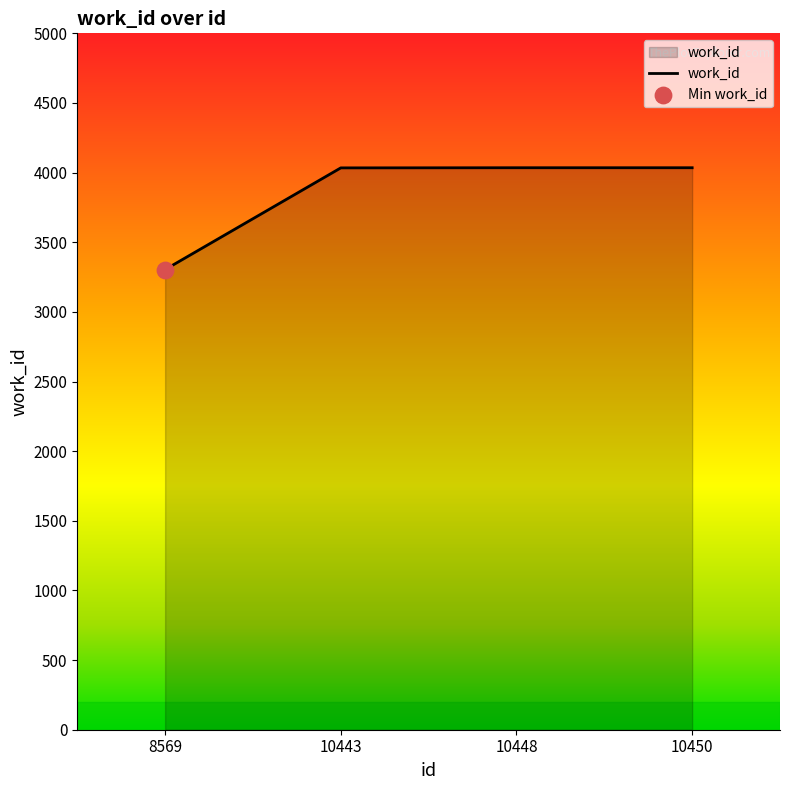

What is the ratio of the value at 10450 to the value at 8569?

1.2